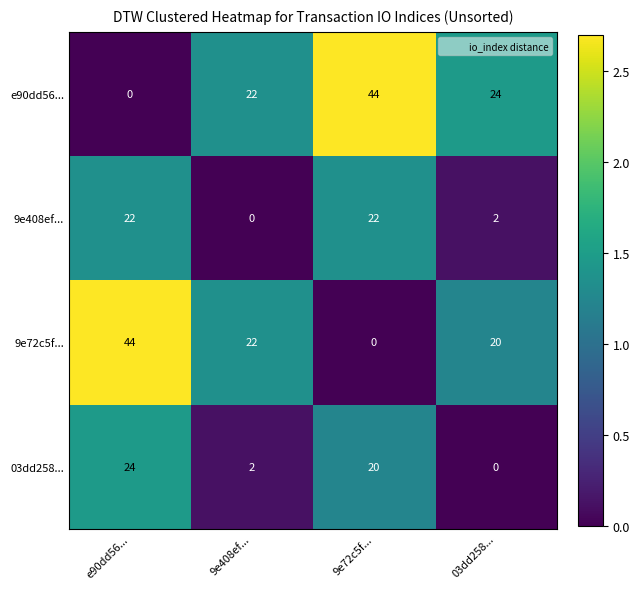

What is the difference between the 03dd258... values at e90dd56... and 9e72c5f...?

4